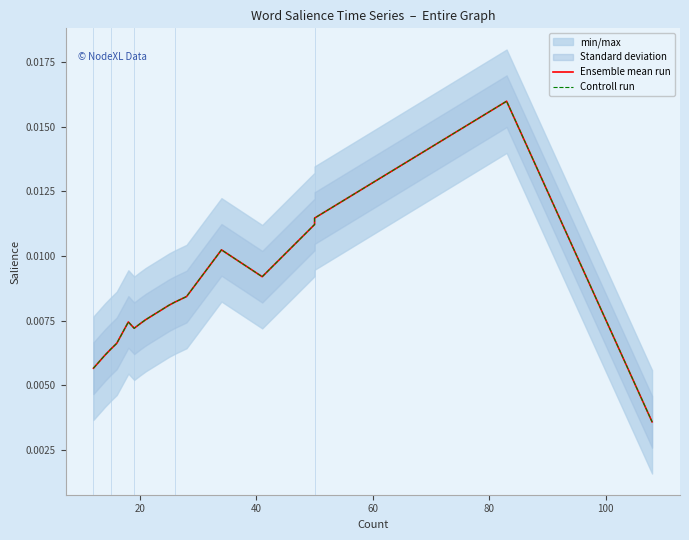

List the series in order of their peak value, lowest first.

Ensemble mean run, Controll run